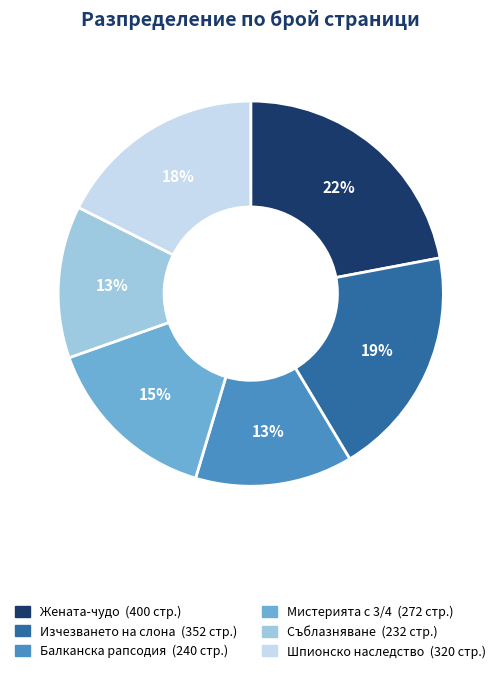

To the nearest percent, what is the average slice percentage?

17%